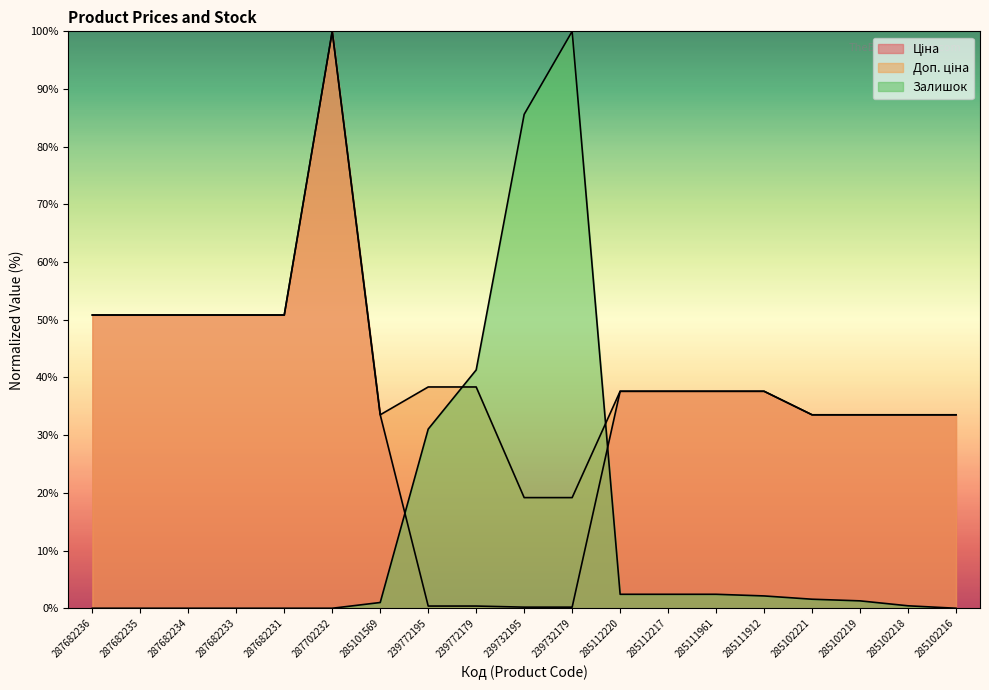

At which label does Ціна reach its minimum?

239732195